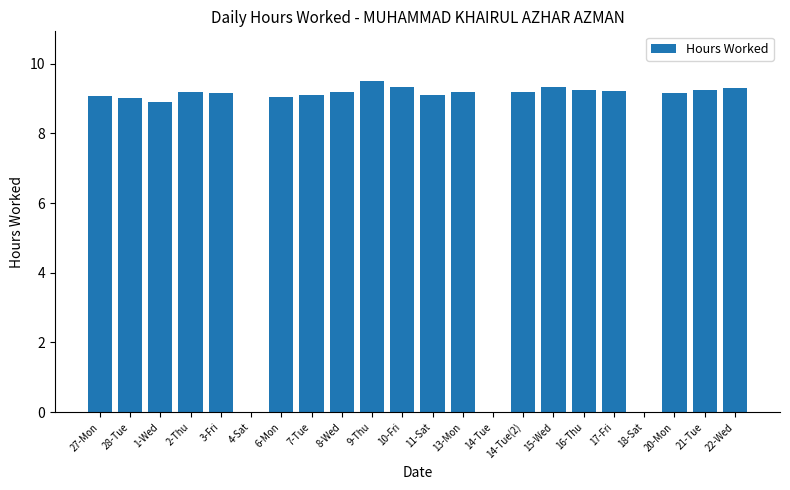

The value at 4-Sat is 6.0. True or false?

False